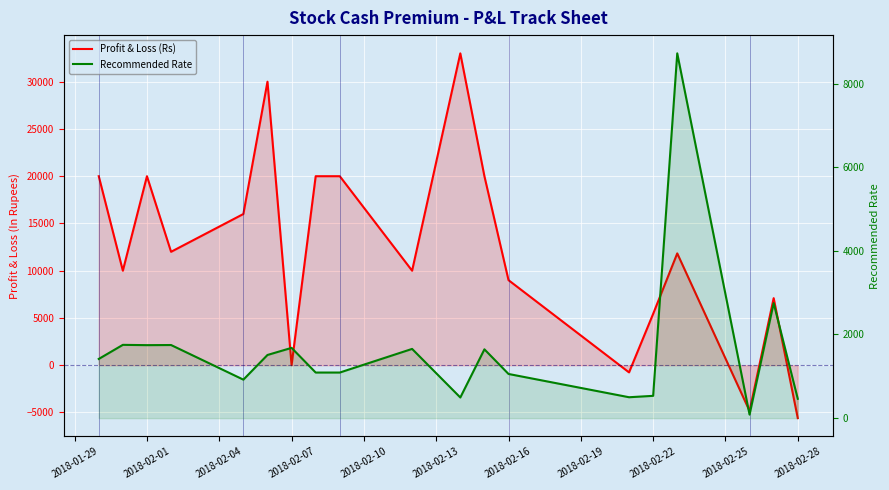

Rank the series at 2018-01-29 from highest to lowest value.

Profit & Loss (Rs), Recommended Rate